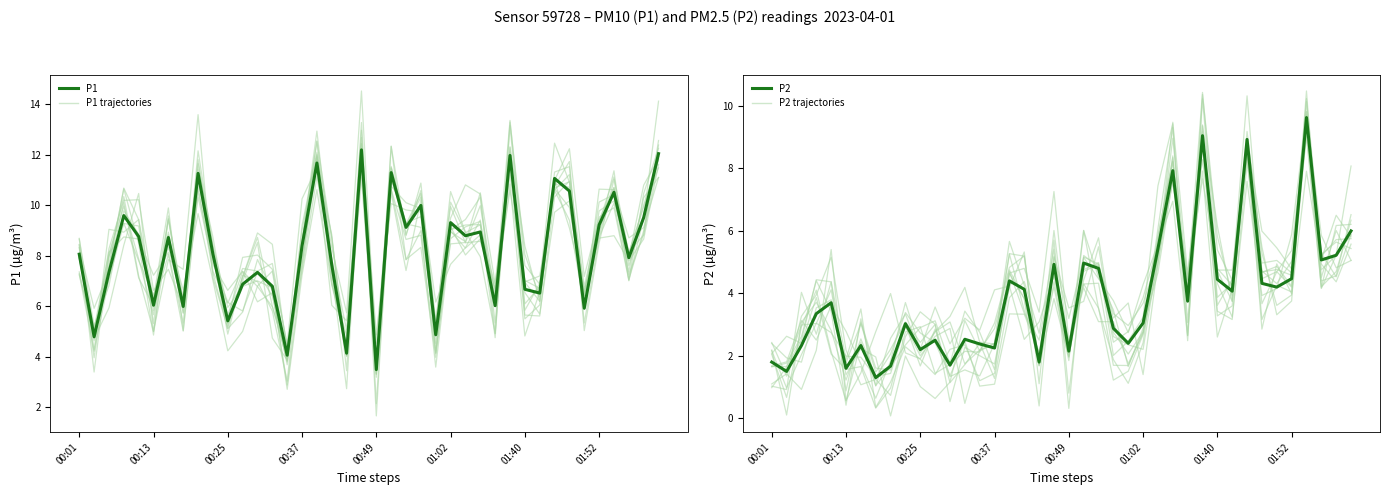

What is the average value of the P2 series?

3.9